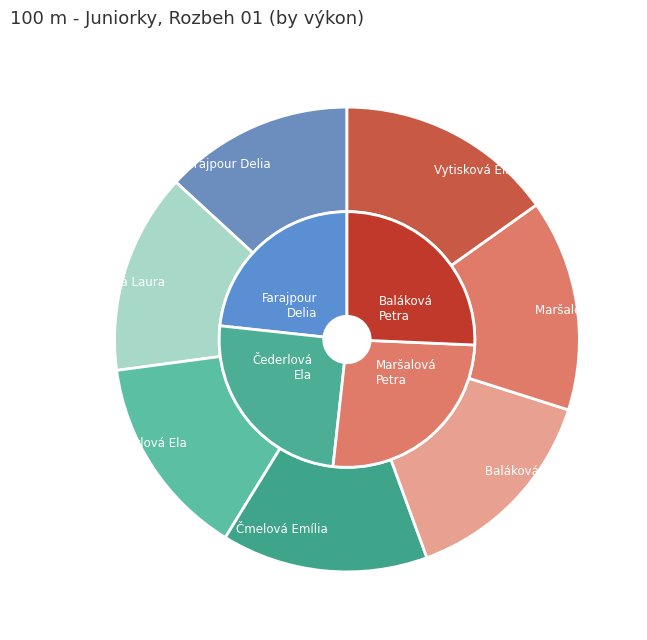

Which has a higher value, Maršalová Petra or Farajpour Delia?

Maršalová Petra